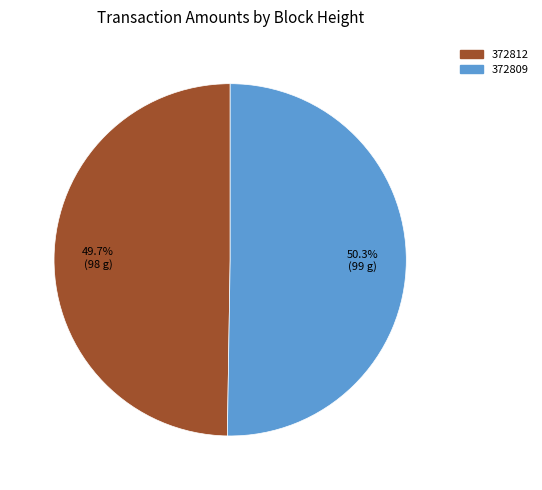

To the nearest percent, what portion does 372812 represent?

50%